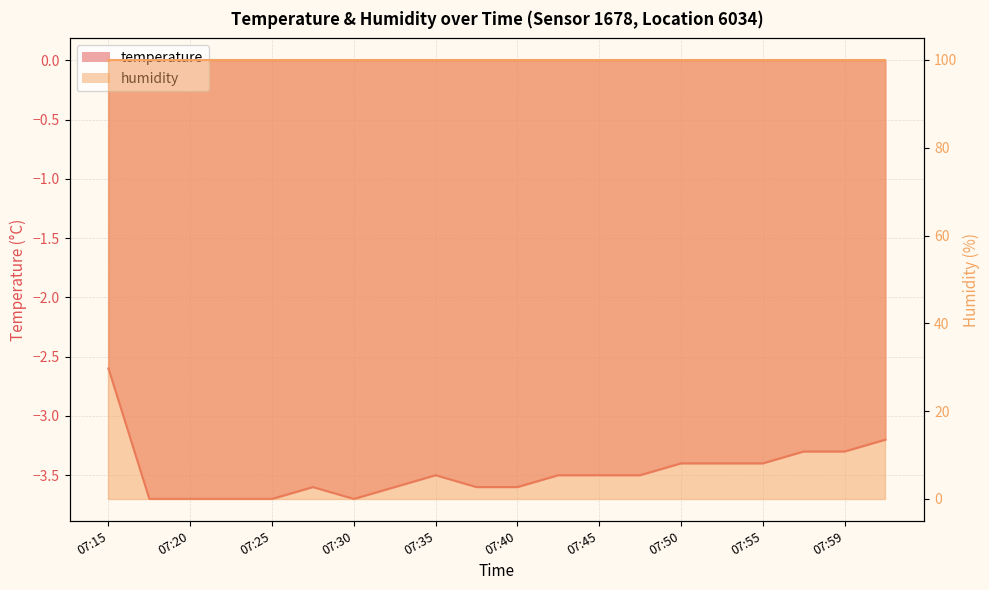

List the labels in order of value, largest first.

07:15, 08:02, 07:57, 07:59, 07:50, 07:52, 07:55, 07:35, 07:42, 07:45, 07:47, 07:28, 07:32, 07:37, 07:40, 07:18, 07:20, 07:23, 07:25, 07:30